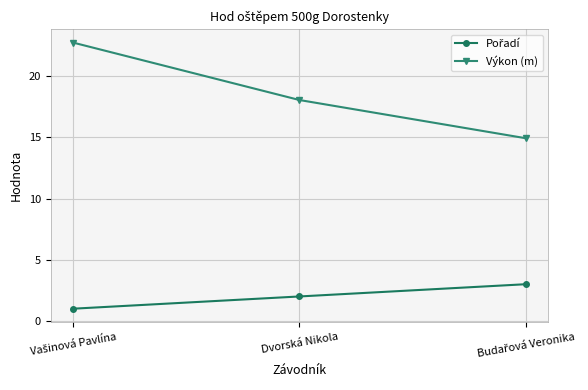

The Výkon (m) series shows 28.2 at Dvorská Nikola. True or false?

False